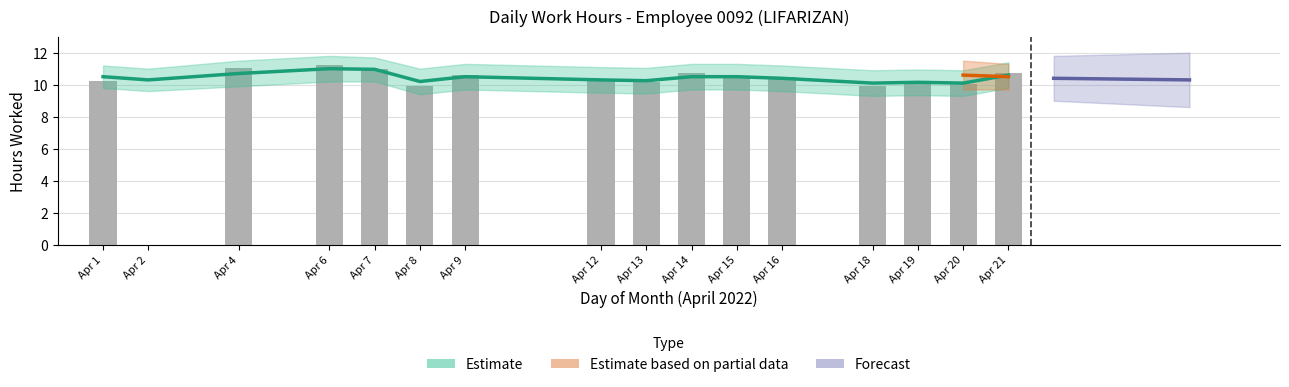

What is the greatest value displayed?

11.2